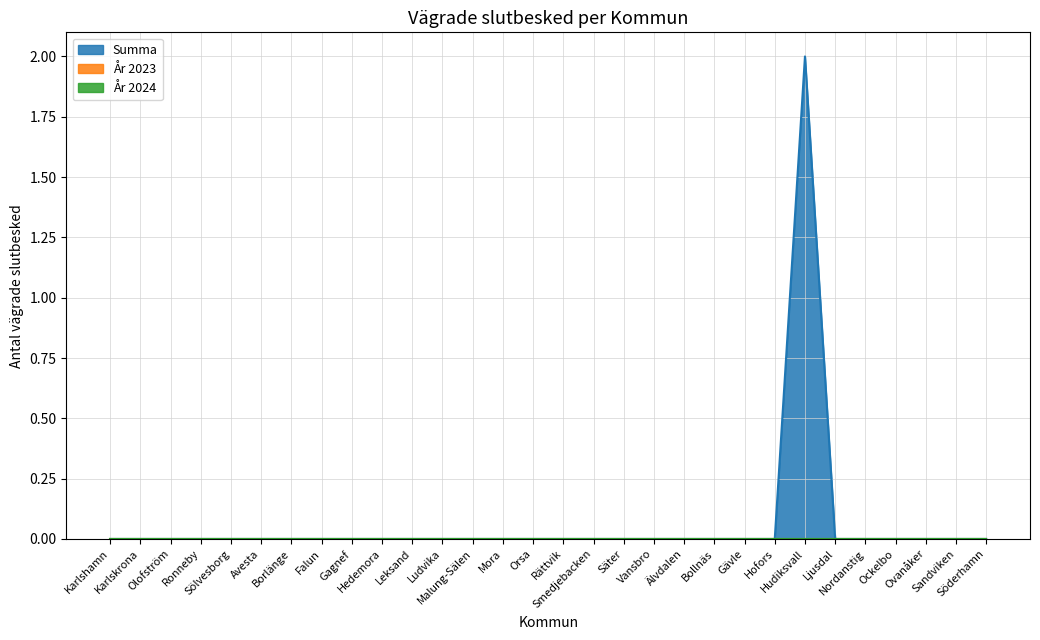

Which series changed the most between Karlshamn and Borlänge?

Summa (total)